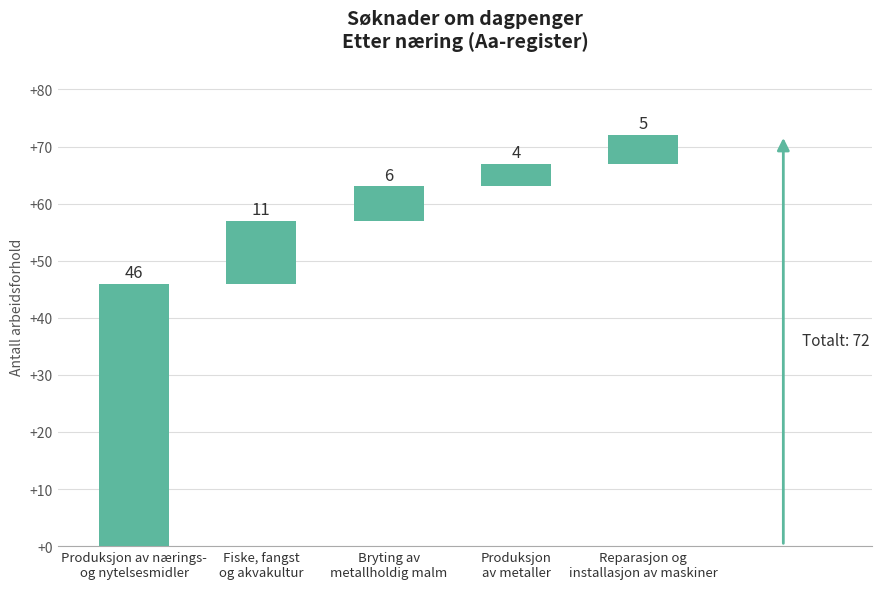

What is the label of the 1st bar from the right?

Reparasjon og
installasjon av maskiner